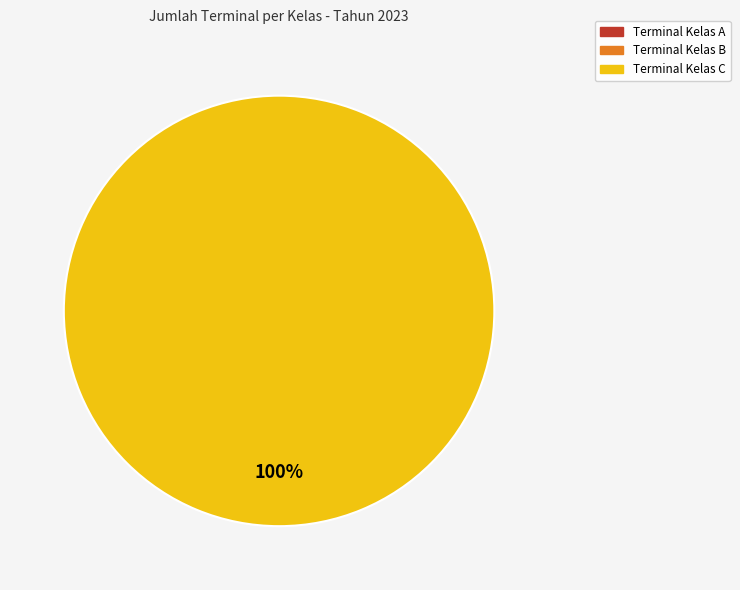

Does any single category account for the majority?

Yes